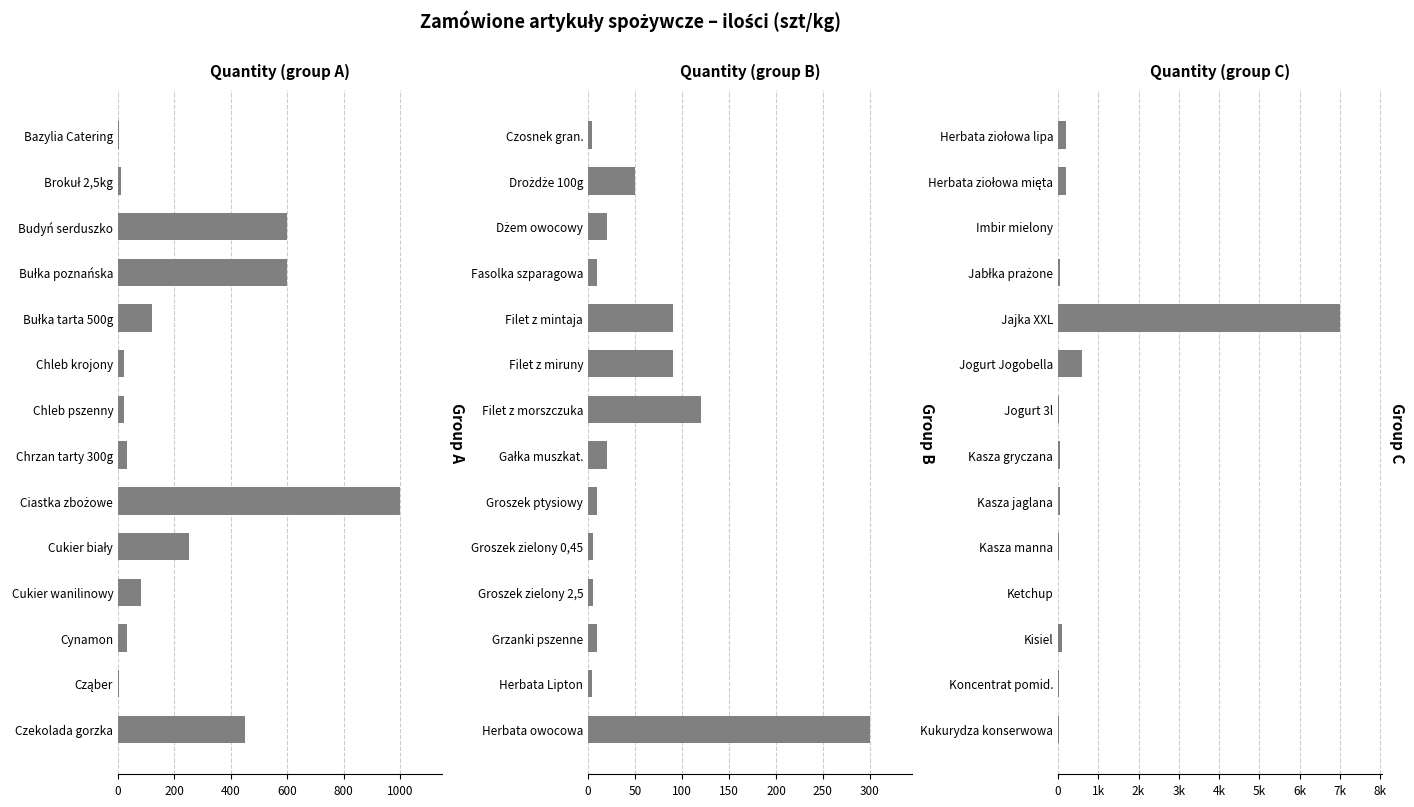

What is the difference between the maximum and minimum values in the Quantity (group B) series?

296